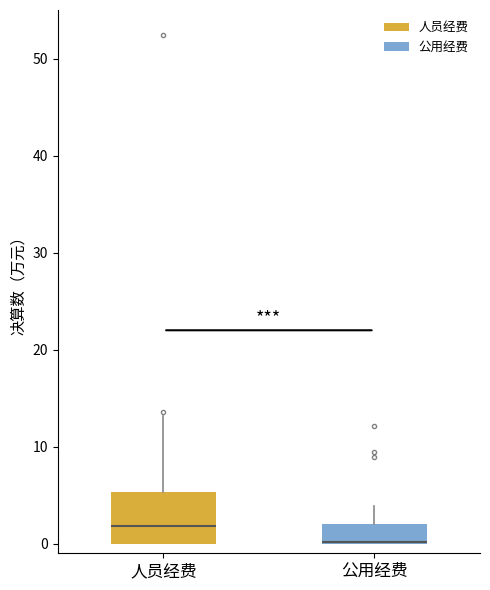

Comparing the boxes themselves (not the whiskers), which one is the tallest?

人员经费